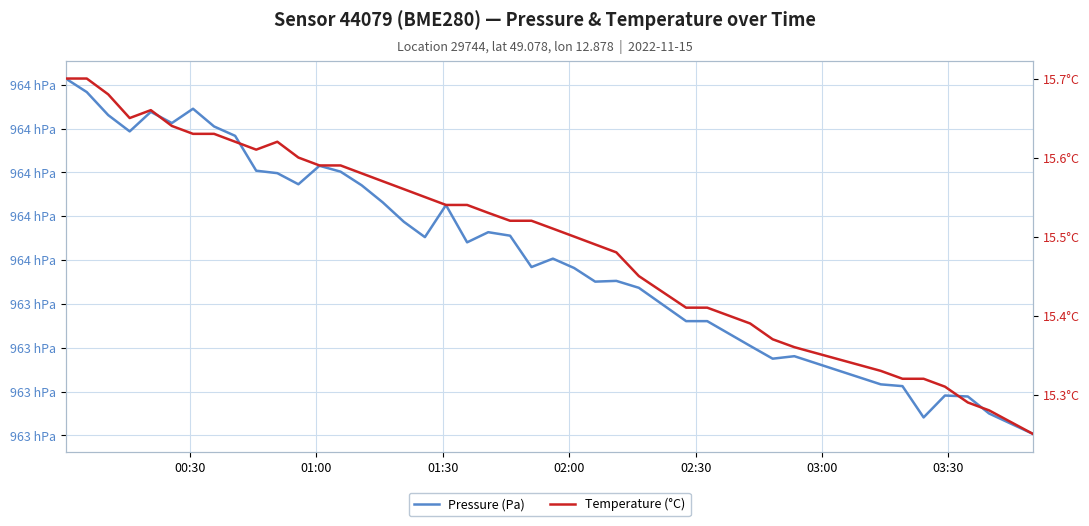

At which category does the chart reach its peak across all series?

00:30